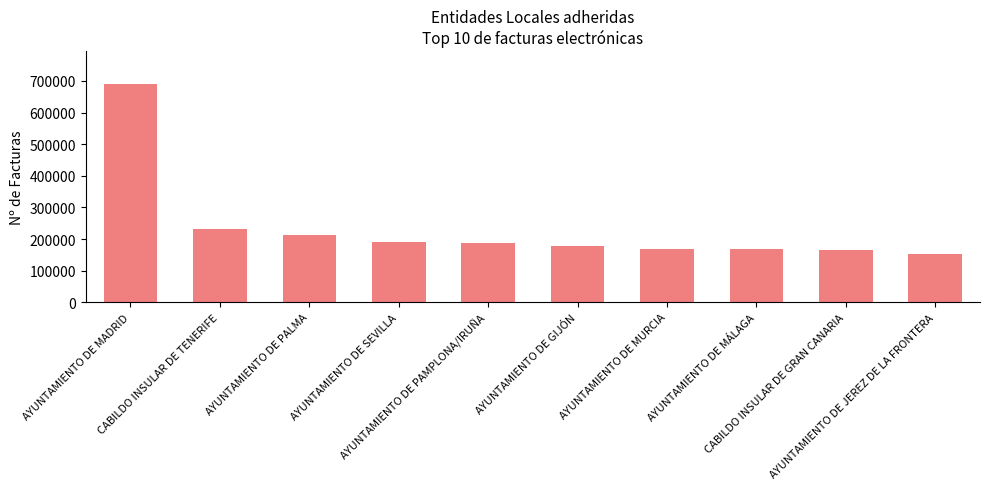

What position from the right is AYUNTAMIENTO DE JEREZ DE LA FRONTERA?

1